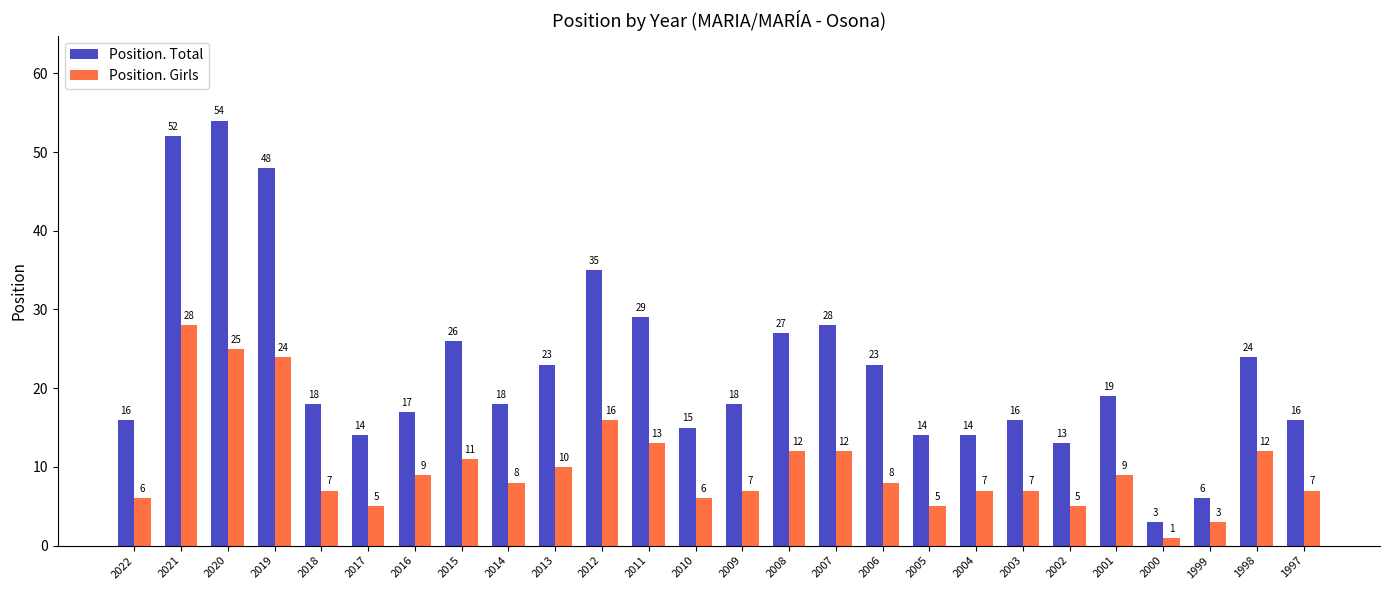

What is the lowest value of the Position. Total series?

3